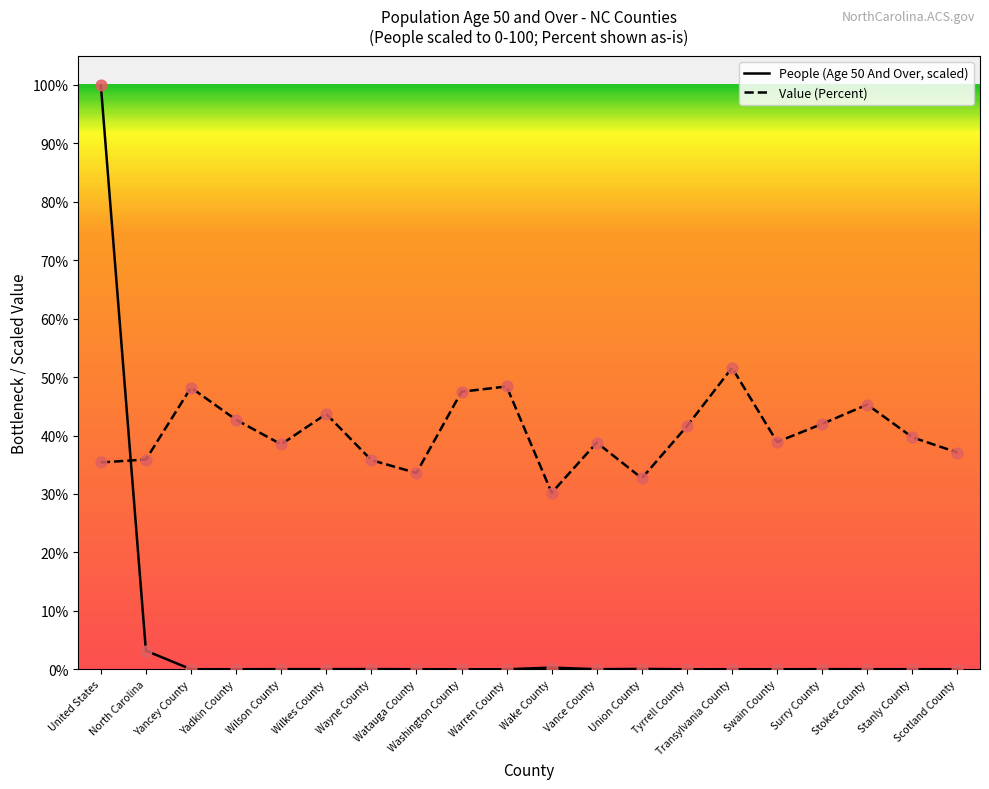

At which category is the sum across all series the highest?

United States